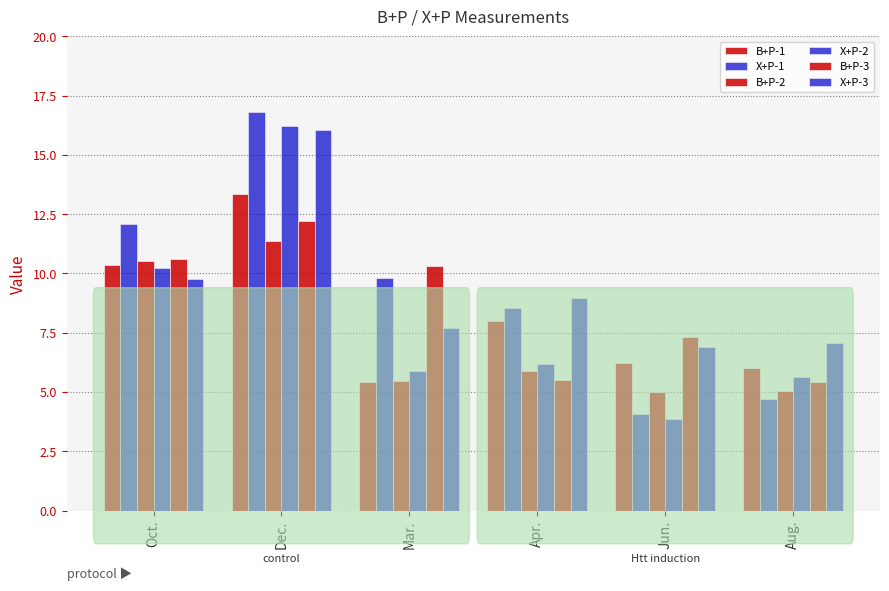

What is the label of the 4th bar from the right?

Mar.